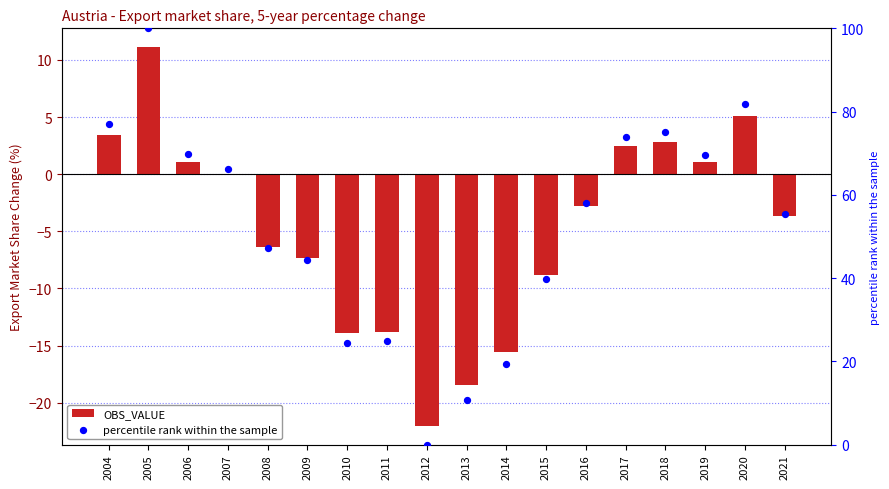

Which series has the widest spread of Y values?

percentile rank within the sample